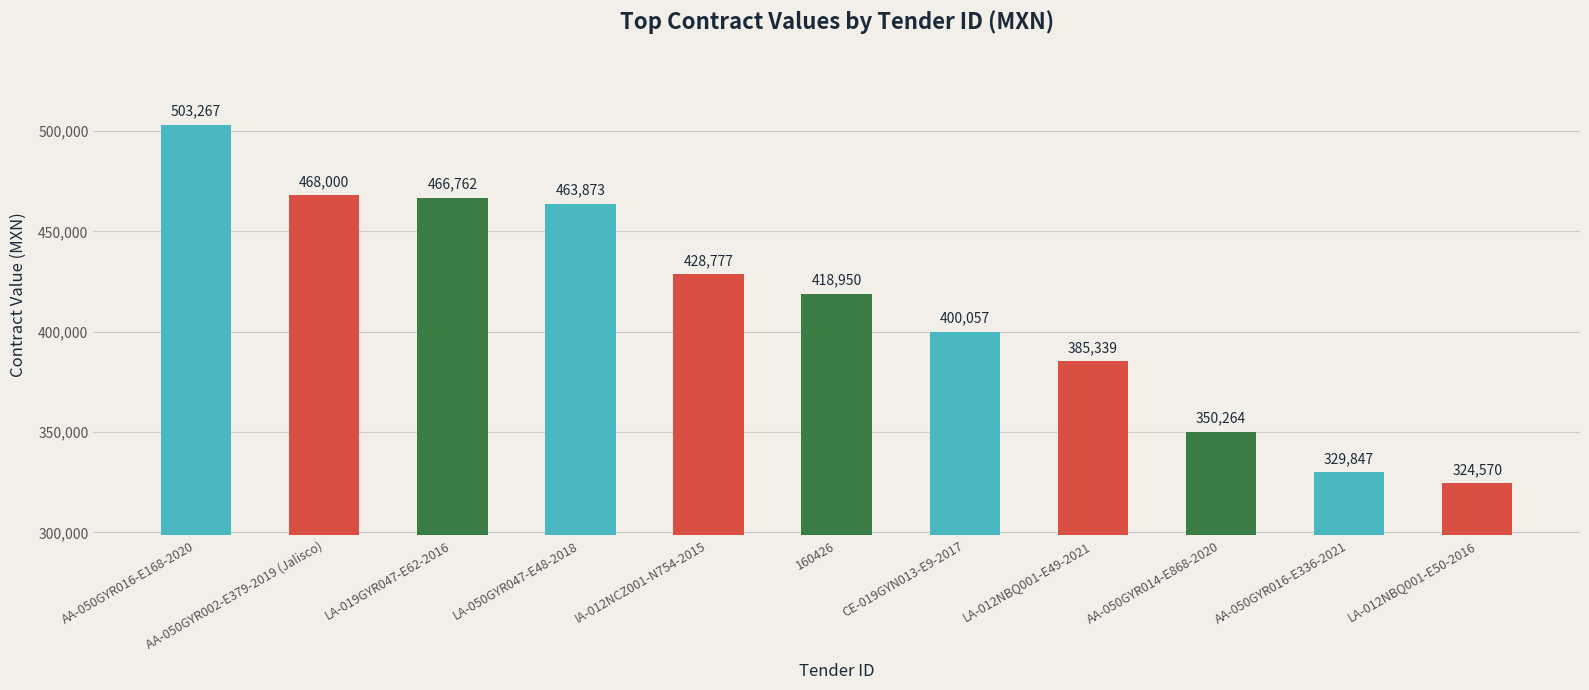

What is the maximum value shown in the chart?

503267.0